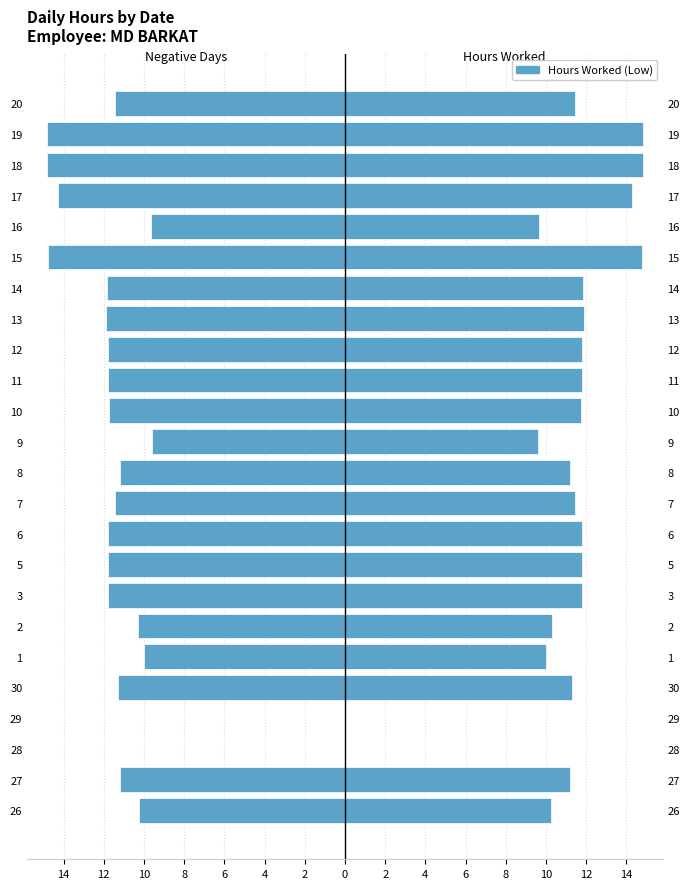

Reading right to left, list all the values displayed in this chart.

-11.4	-14.8	-14.8	-14.3	-9.6	-14.8	-11.8	-11.9	-11.8	-11.8	-11.8	-9.6	-11.2	-11.5	-11.8	-11.8	-11.8	-10.3	-10.0	-11.3	0.0	0.0	-11.2	-10.2